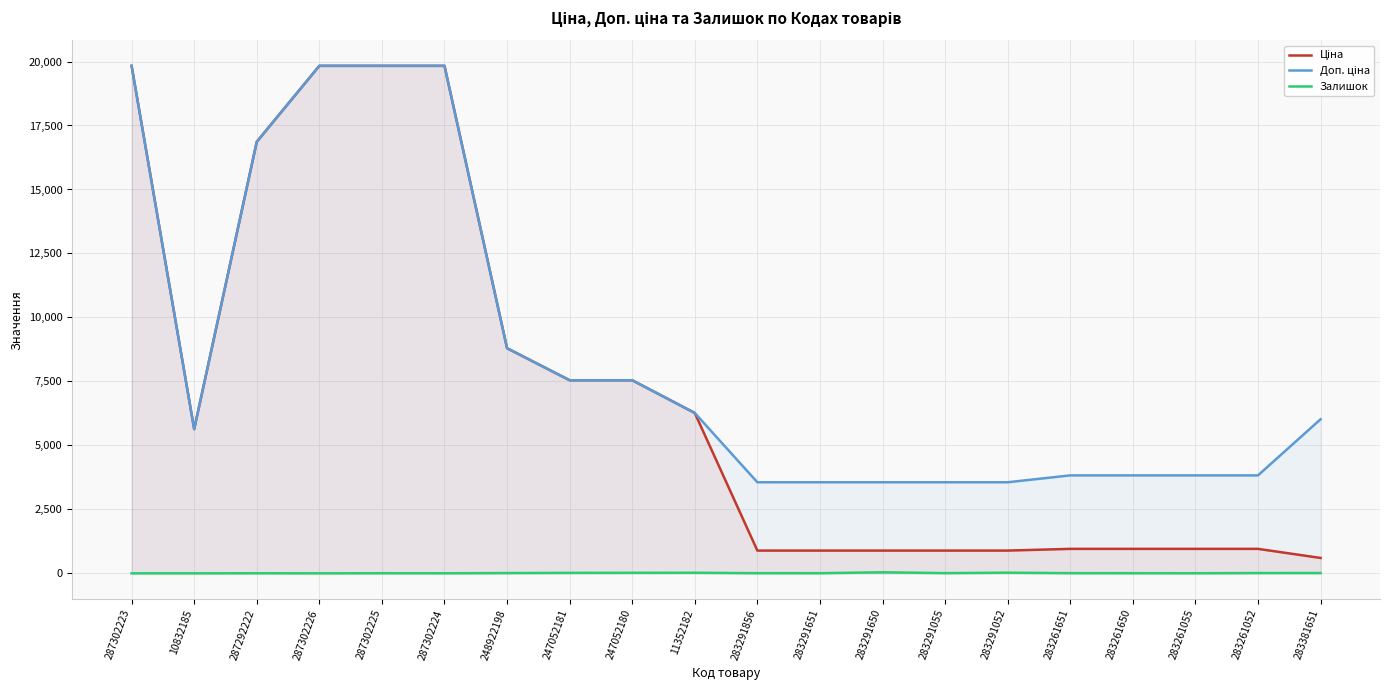

What is the label of the 13th point from the right?

247052181